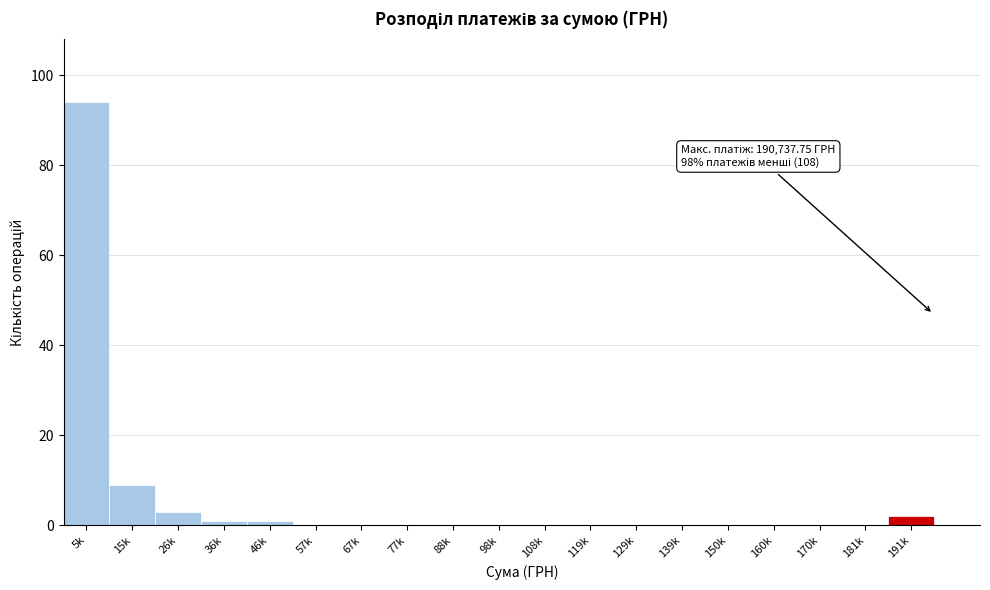

Reading right to left, transcribe all the data shown in this chart.

191k=2	181k=0	170k=0	160k=0	150k=0	139k=0	129k=0	119k=0	108k=0	98k=0	88k=0	77k=0	67k=0	57k=0	46k=1	36k=1	26k=3	15k=9	5k=94